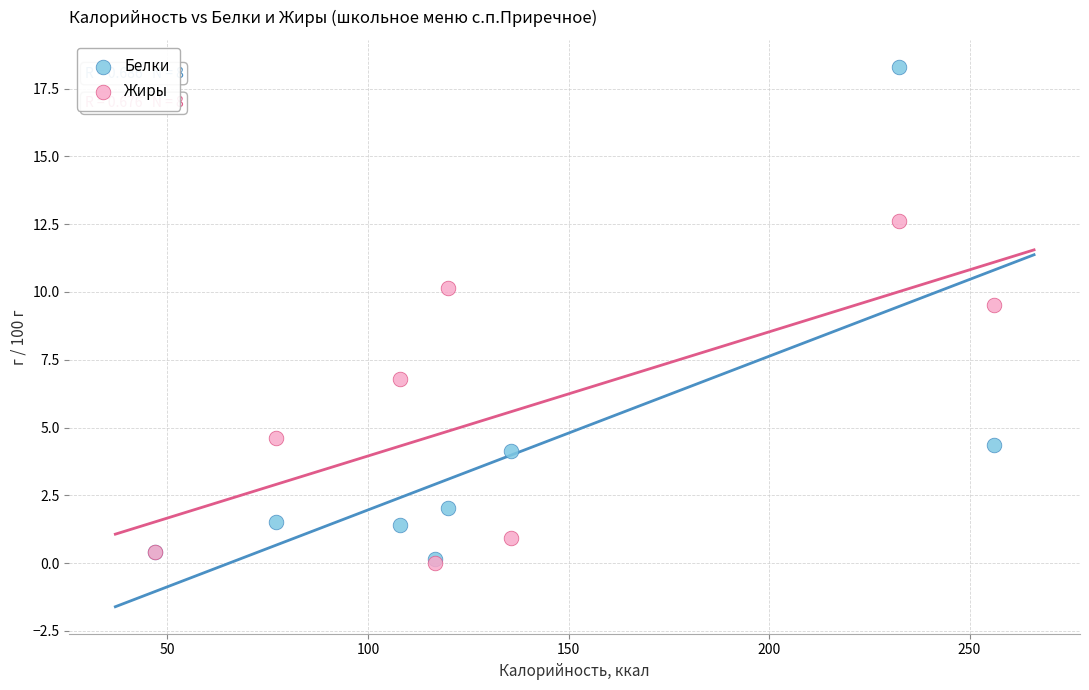

In the Жиры series, what Y value is closest to 6?

6.8